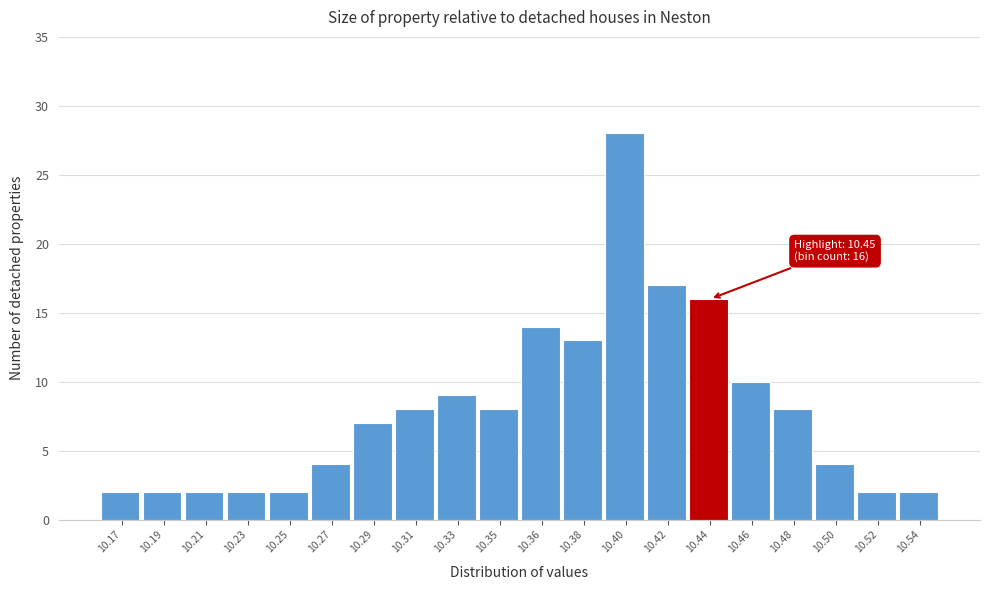

Reading left to right, extract all data points from this chart.

2	2	2	2	2	4	7	8	9	8	14	13	28	17	16	10	8	4	2	2